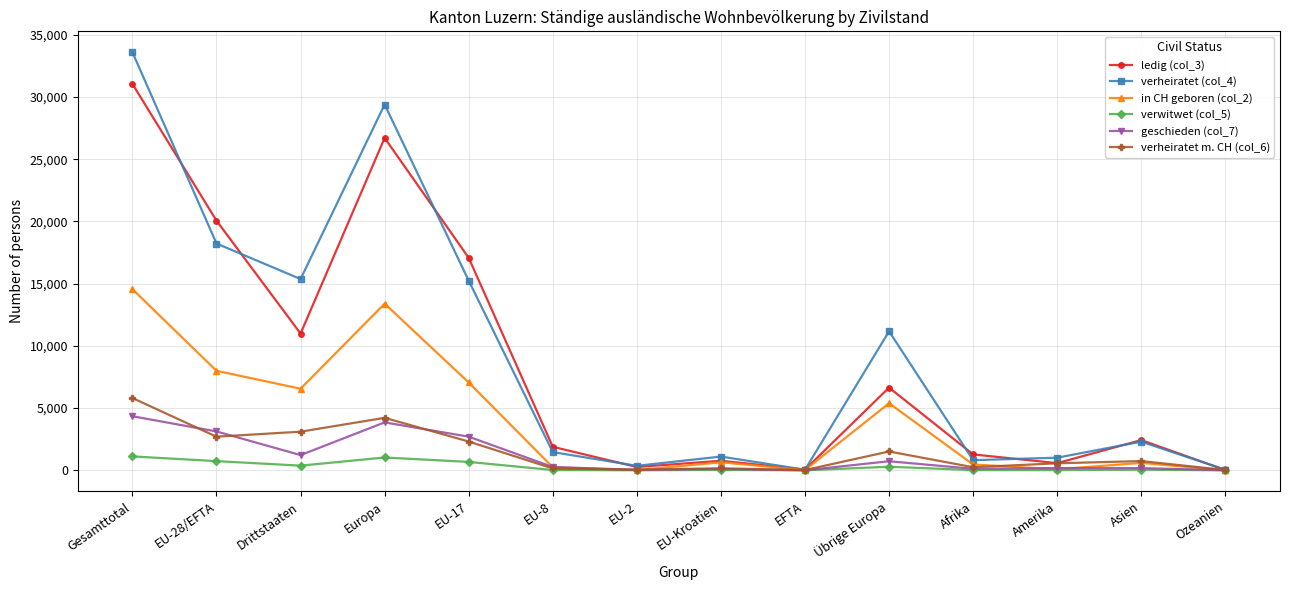

The value of verheiratet m. CH (col_6) at Drittstaaten is 3106. True or false?

True